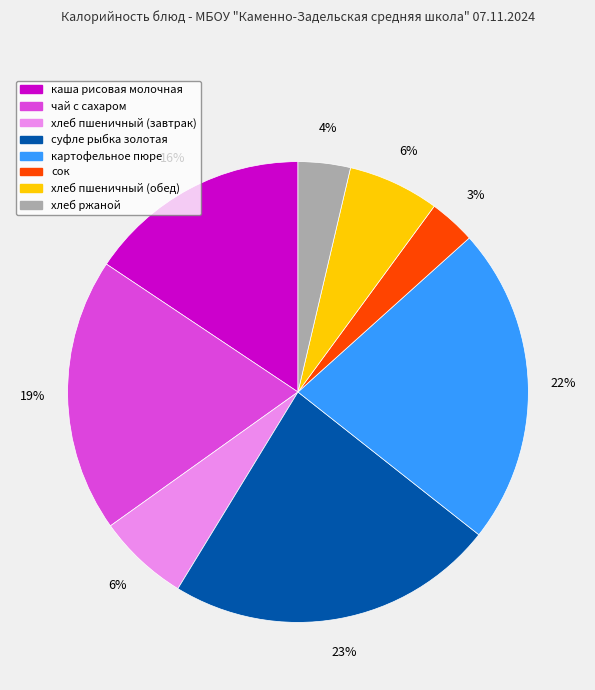

To the nearest percent, what portion does суфле рыбка золотая represent?

23%